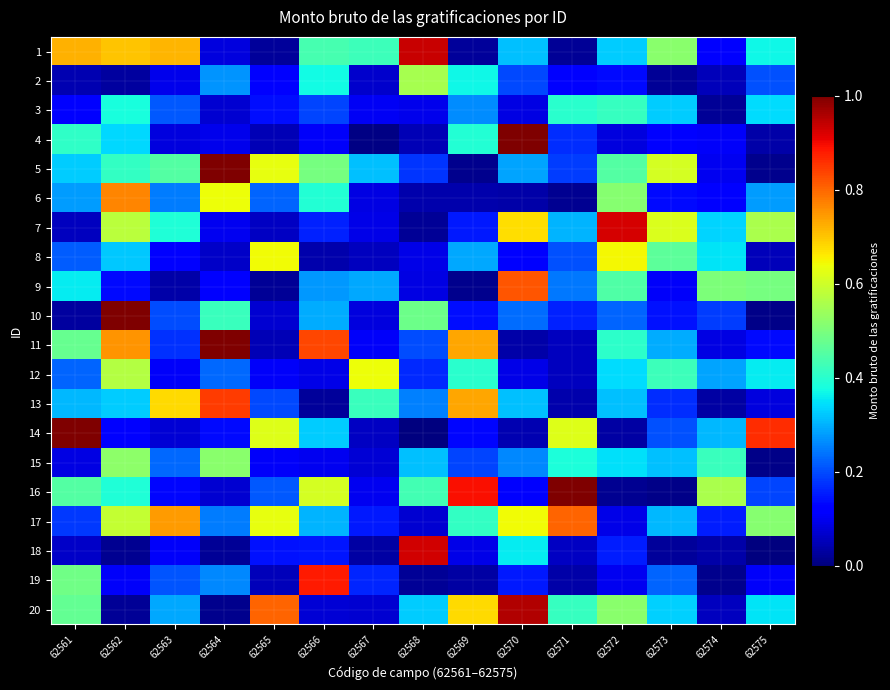

Reading left to right, list all the values displayed in this chart.

1: 62561=0.7	62562=0.7	62563=0.7	62564=0.1	62565=0.0	62566=0.4	62567=0.4	62568=0.9	62569=0.0	62570=0.3	62571=0.0	62572=0.3	62573=0.5	62574=0.1	62575=0.4
2: 62561=0.0	62562=0.0	62563=0.1	62564=0.3	62565=0.1	62566=0.4	62567=0.1	62568=0.6	62569=0.4	62570=0.2	62571=0.1	62572=0.1	62573=0.0	62574=0.1	62575=0.2
3: 62561=0.1	62562=0.4	62563=0.2	62564=0.1	62565=0.1	62566=0.2	62567=0.1	62568=0.1	62569=0.3	62570=0.1	62571=0.4	62572=0.4	62573=0.3	62574=0.0	62575=0.3
4: 62561=0.4	62562=0.3	62563=0.1	62564=0.1	62565=0.0	62566=0.1	62567=0.0	62568=0.1	62569=0.4	62570=1.2	62571=0.2	62572=0.1	62573=0.1	62574=0.1	62575=0.0
5: 62561=0.3	62562=0.4	62563=0.5	62564=1.6	62565=0.6	62566=0.5	62567=0.3	62568=0.2	62569=0.0	62570=0.3	62571=0.2	62572=0.5	62573=0.6	62574=0.1	62575=0.0
6: 62561=0.3	62562=0.8	62563=0.2	62564=0.6	62565=0.2	62566=0.4	62567=0.1	62568=0.0	62569=0.0	62570=0.0	62571=0.0	62572=0.5	62573=0.1	62574=0.1	62575=0.3
7: 62561=0.1	62562=0.6	62563=0.4	62564=0.1	62565=0.1	62566=0.2	62567=0.1	62568=0.0	62569=0.2	62570=0.7	62571=0.3	62572=0.9	62573=0.6	62574=0.3	62575=0.6
8: 62561=0.2	62562=0.3	62563=0.1	62564=0.1	62565=0.6	62566=0.0	62567=0.1	62568=0.1	62569=0.3	62570=0.1	62571=0.2	62572=0.6	62573=0.5	62574=0.4	62575=0.1
9: 62561=0.4	62562=0.1	62563=0.0	62564=0.1	62565=0.0	62566=0.3	62567=0.3	62568=0.1	62569=0.0	62570=0.8	62571=0.2	62572=0.4	62573=0.1	62574=0.5	62575=0.5
10: 62561=0.0	62562=1.6	62563=0.2	62564=0.4	62565=0.1	62566=0.3	62567=0.1	62568=0.5	62569=0.1	62570=0.2	62571=0.2	62572=0.2	62573=0.1	62574=0.2	62575=0.0
11: 62561=0.5	62562=0.8	62563=0.2	62564=1.0	62565=0.1	62566=0.8	62567=0.1	62568=0.2	62569=0.7	62570=0.0	62571=0.1	62572=0.4	62573=0.3	62574=0.1	62575=0.1
12: 62561=0.2	62562=0.6	62563=0.1	62564=0.2	62565=0.1	62566=0.1	62567=0.6	62568=0.2	62569=0.4	62570=0.1	62571=0.1	62572=0.3	62573=0.4	62574=0.3	62575=0.4
13: 62561=0.3	62562=0.3	62563=0.7	62564=0.8	62565=0.2	62566=0.0	62567=0.4	62568=0.3	62569=0.7	62570=0.3	62571=0.0	62572=0.3	62573=0.2	62574=0.0	62575=0.1
14: 62561=1.0	62562=0.1	62563=0.1	62564=0.1	62565=0.6	62566=0.3	62567=0.1	62568=0.0	62569=0.1	62570=0.0	62571=0.6	62572=0.0	62573=0.2	62574=0.3	62575=0.9
15: 62561=0.1	62562=0.5	62563=0.2	62564=0.5	62565=0.1	62566=0.1	62567=0.1	62568=0.3	62569=0.2	62570=0.3	62571=0.4	62572=0.3	62573=0.3	62574=0.4	62575=0.0
16: 62561=0.5	62562=0.4	62563=0.1	62564=0.1	62565=0.2	62566=0.6	62567=0.1	62568=0.4	62569=0.9	62570=0.1	62571=1.3	62572=0.0	62573=0.0	62574=0.6	62575=0.2
17: 62561=0.2	62562=0.6	62563=0.7	62564=0.2	62565=0.6	62566=0.3	62567=0.2	62568=0.1	62569=0.4	62570=0.6	62571=0.8	62572=0.1	62573=0.3	62574=0.2	62575=0.5
18: 62561=0.1	62562=0.0	62563=0.1	62564=0.0	62565=0.1	62566=0.1	62567=0.0	62568=0.9	62569=0.1	62570=0.4	62571=0.1	62572=0.2	62573=0.0	62574=0.0	62575=0.0
19: 62561=0.5	62562=0.1	62563=0.2	62564=0.3	62565=0.1	62566=0.9	62567=0.2	62568=0.0	62569=0.0	62570=0.1	62571=0.0	62572=0.1	62573=0.2	62574=0.0	62575=0.1
20: 62561=0.5	62562=0.0	62563=0.3	62564=0.0	62565=0.8	62566=0.1	62567=0.1	62568=0.3	62569=0.7	62570=1.0	62571=0.4	62572=0.5	62573=0.3	62574=0.1	62575=0.3